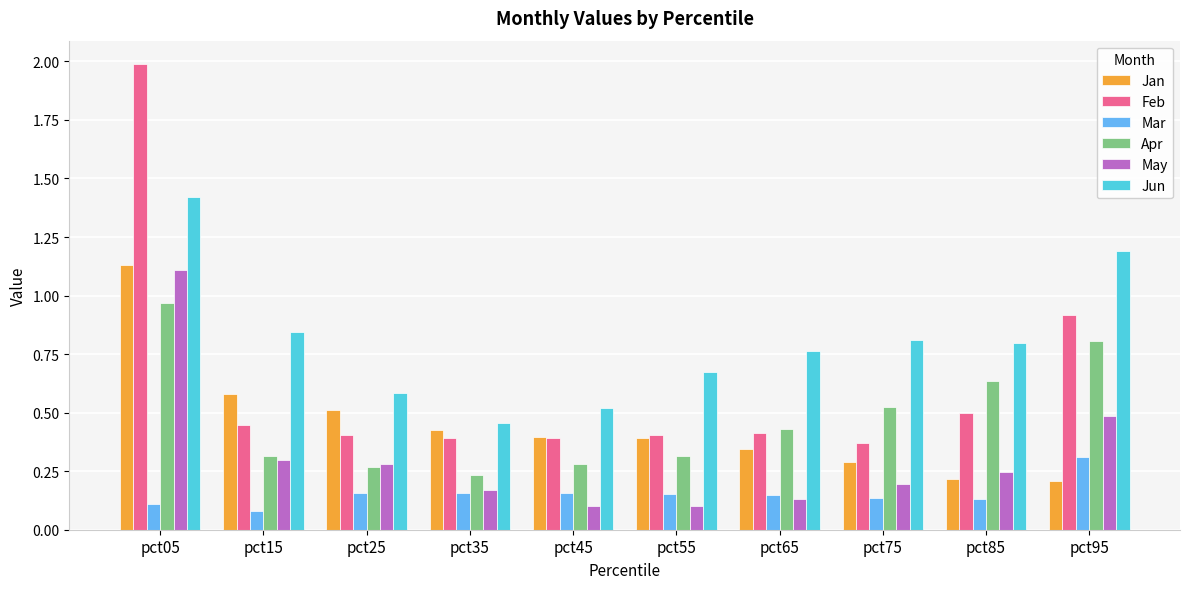

At how many categories does at least one series exceed 0?

10